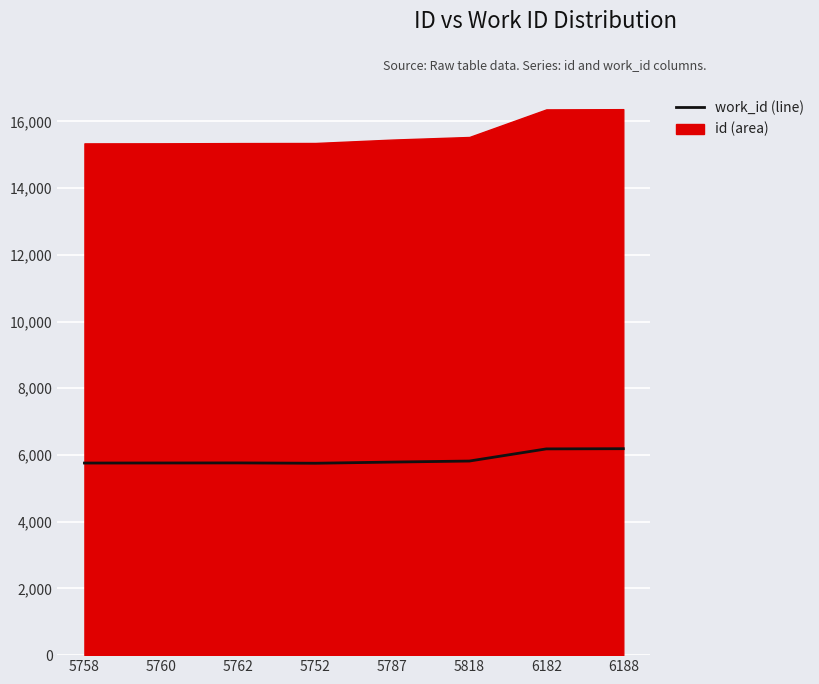

Where is the data nearest to the value 5970?

5818